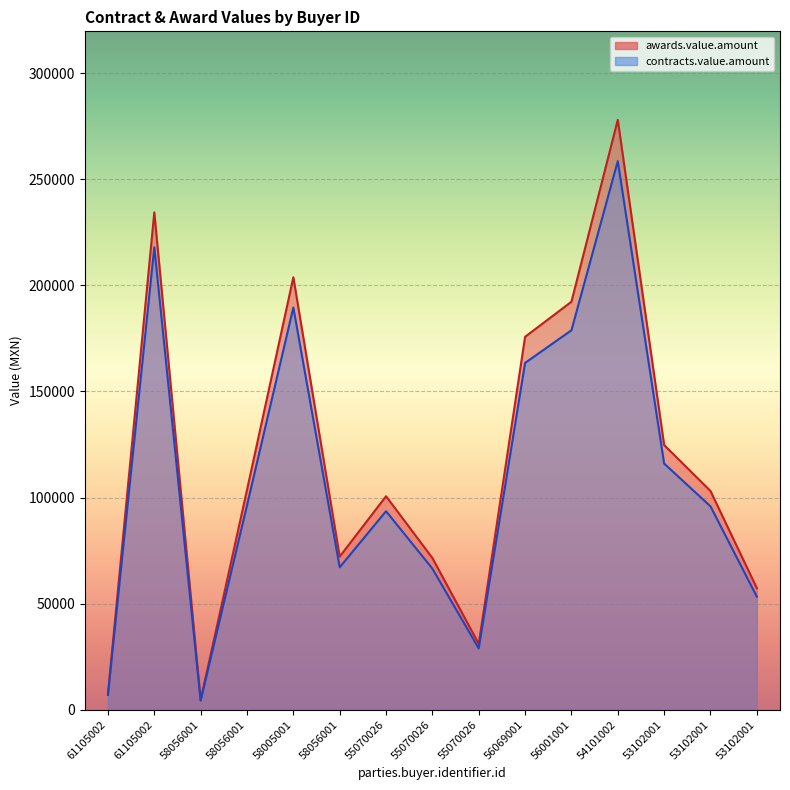

True or false: awards.value.amount and contracts.value.amount intersect in this chart.

False